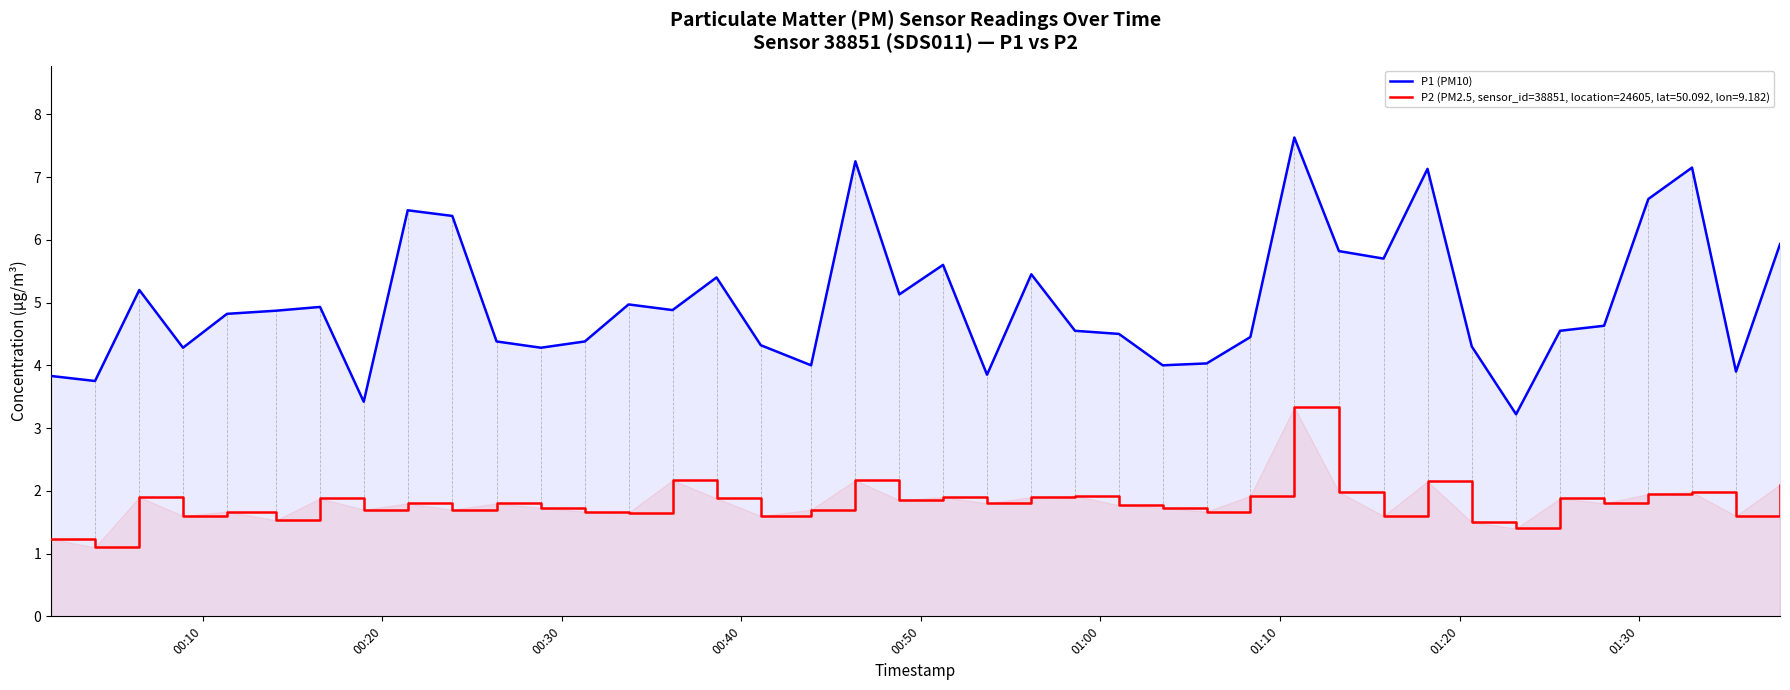

What is the greatest value displayed?

7.6